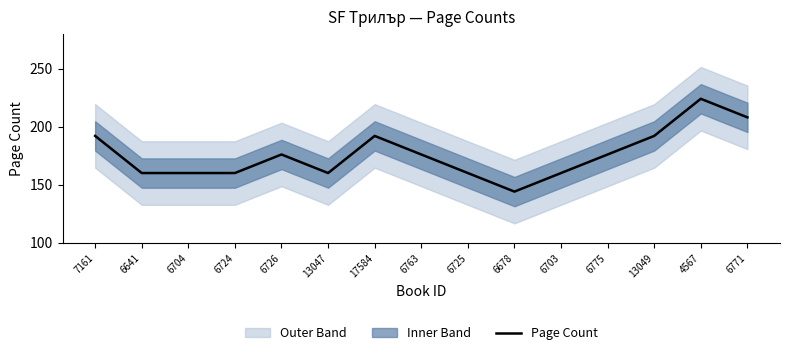

At which label does the data first exceed 176?

7161